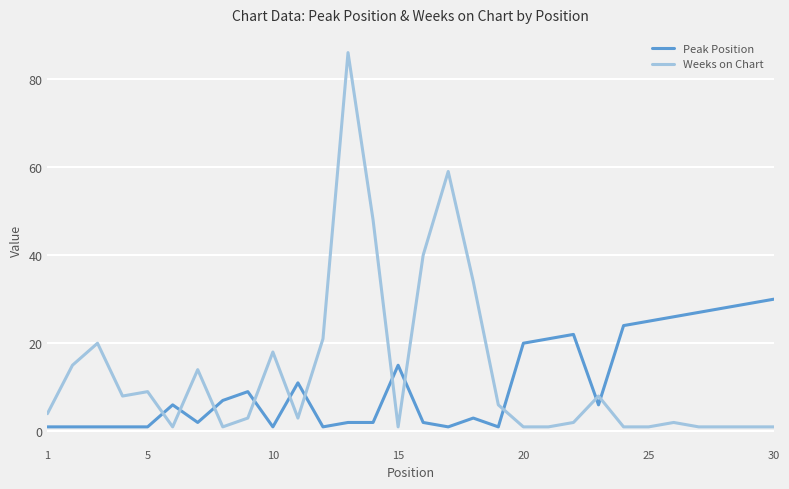

After their last crossing, which series has the higher values: Peak Position or Weeks on Chart?

Peak Position